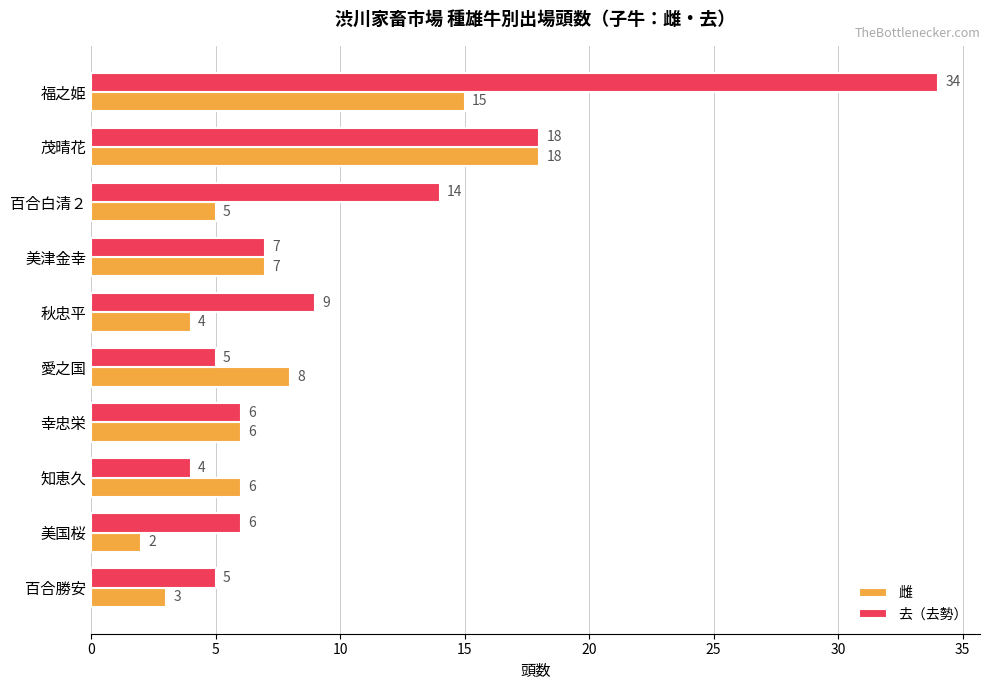

Between 幸忠栄 and 百合勝安, which series saw the biggest shift?

雌